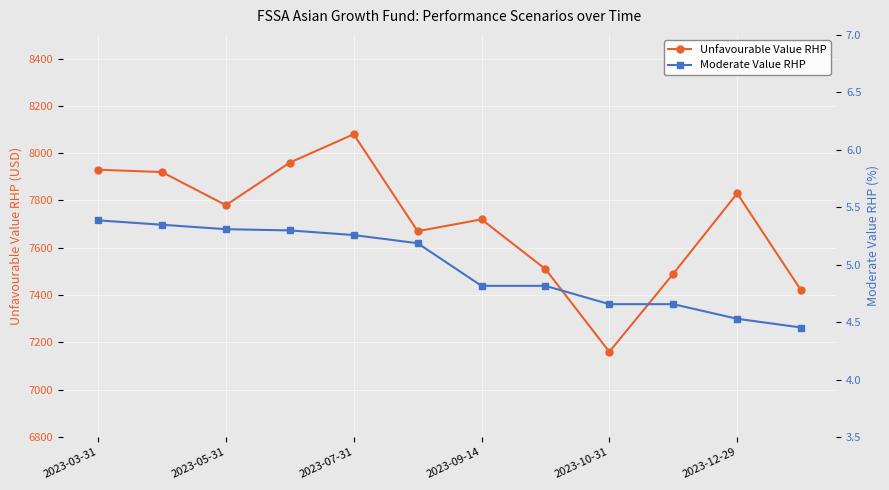

The value of Unfavourable Value RHP at 2023-10-31 is 7160. True or false?

True